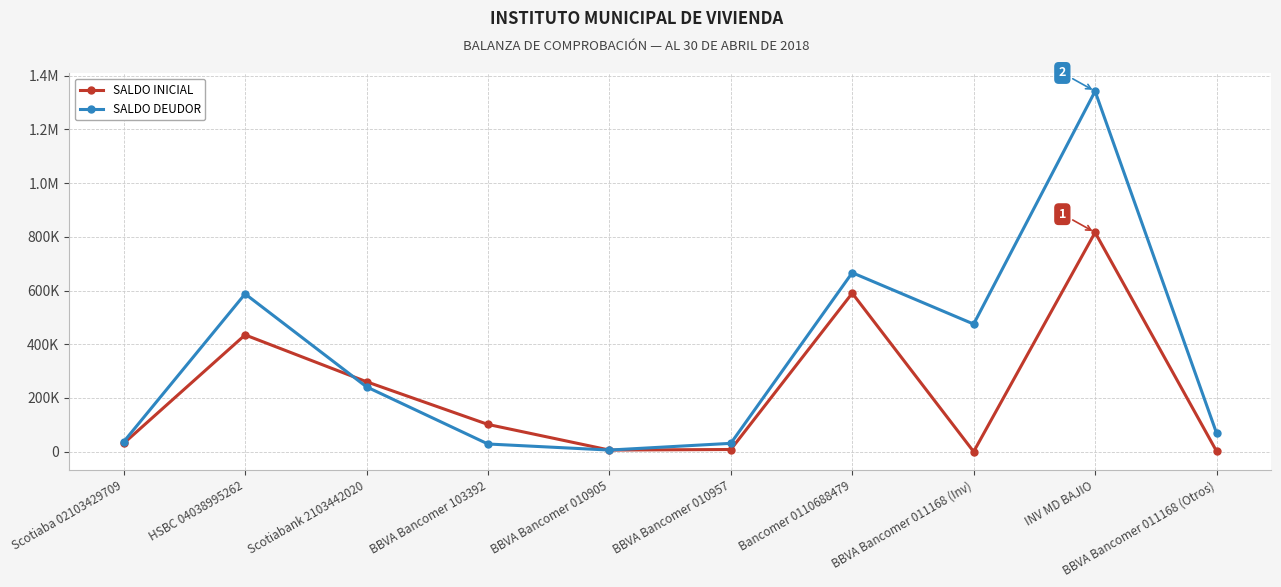

What are all the series names shown in the legend?

SALDO INICIAL, SALDO DEUDOR